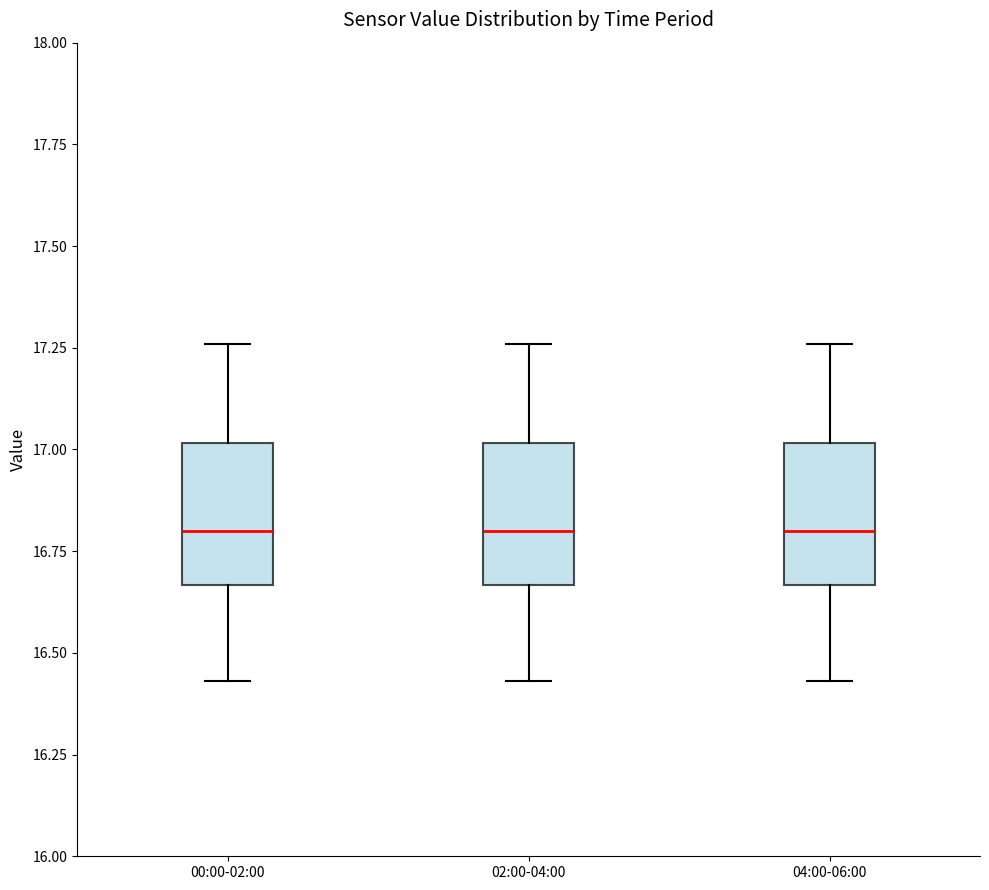

Where does the lower whisker of the box for 04:00-06:00 end on the y-axis? The values are not printed on the chart, so give them approximately, as read against the axis.

16.45